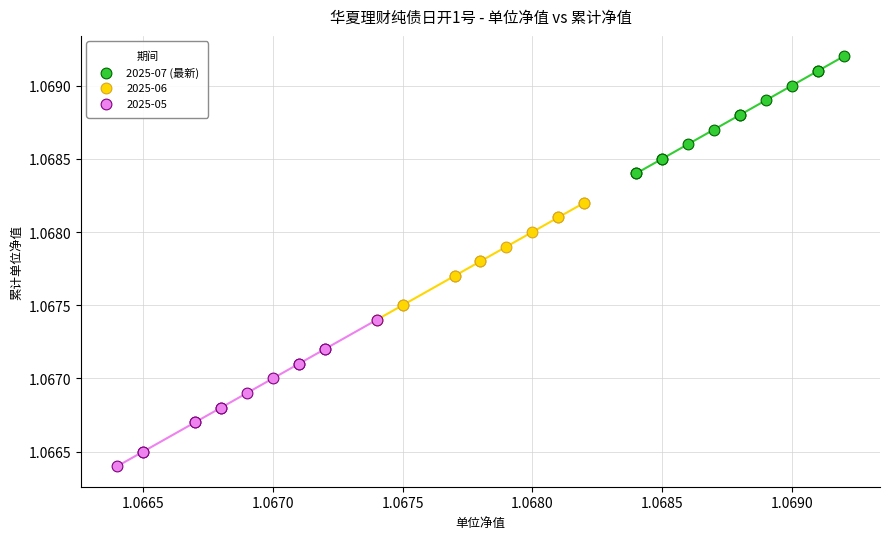

Which series contains the lowest Y value?

2025-05